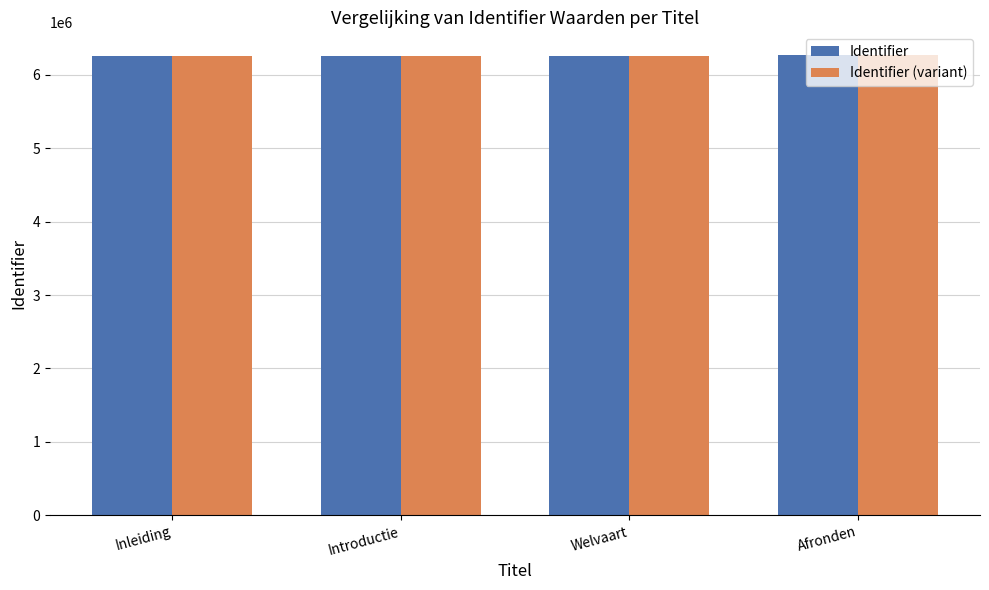

The value of Identifier (variant) at Afronden is 6262148. True or false?

True